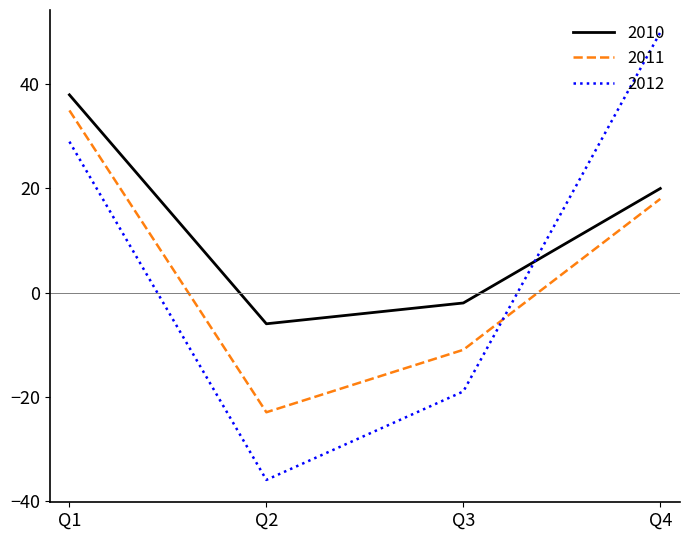

Is it true that 2012 equals 19 at Q4?

False